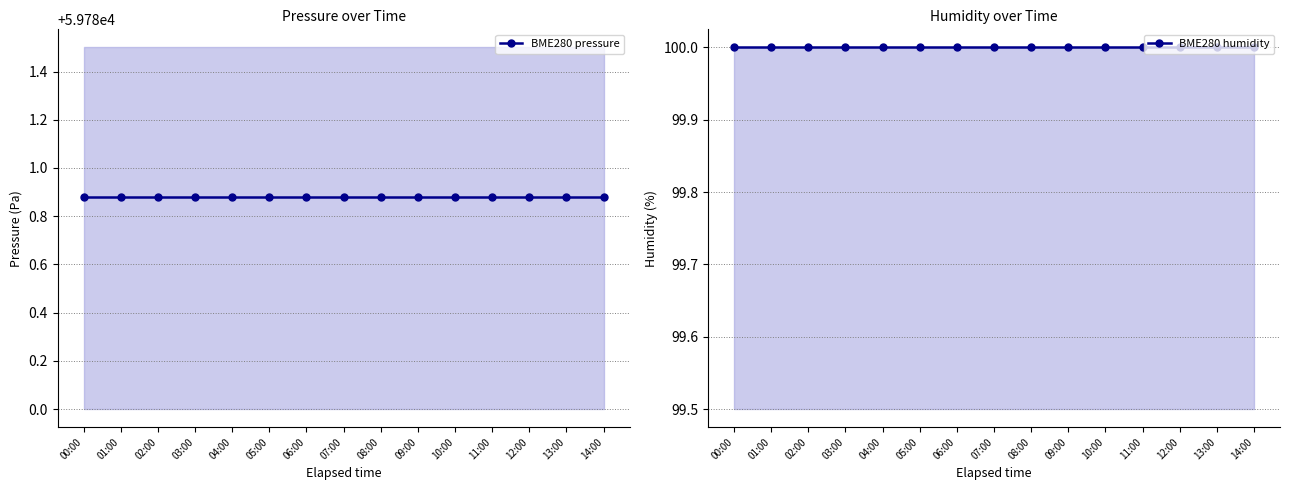

Reading left to right, list all the values displayed in this chart.

BME280 pressure: 00:00=59780.9	01:00=59780.9	02:00=59780.9	03:00=59780.9	04:00=59780.9	05:00=59780.9	06:00=59780.9	07:00=59780.9	08:00=59780.9	09:00=59780.9	10:00=59780.9	11:00=59780.9	12:00=59780.9	13:00=59780.9	14:00=59780.9
BME280 humidity: 00:00=100.0	01:00=100.0	02:00=100.0	03:00=100.0	04:00=100.0	05:00=100.0	06:00=100.0	07:00=100.0	08:00=100.0	09:00=100.0	10:00=100.0	11:00=100.0	12:00=100.0	13:00=100.0	14:00=100.0